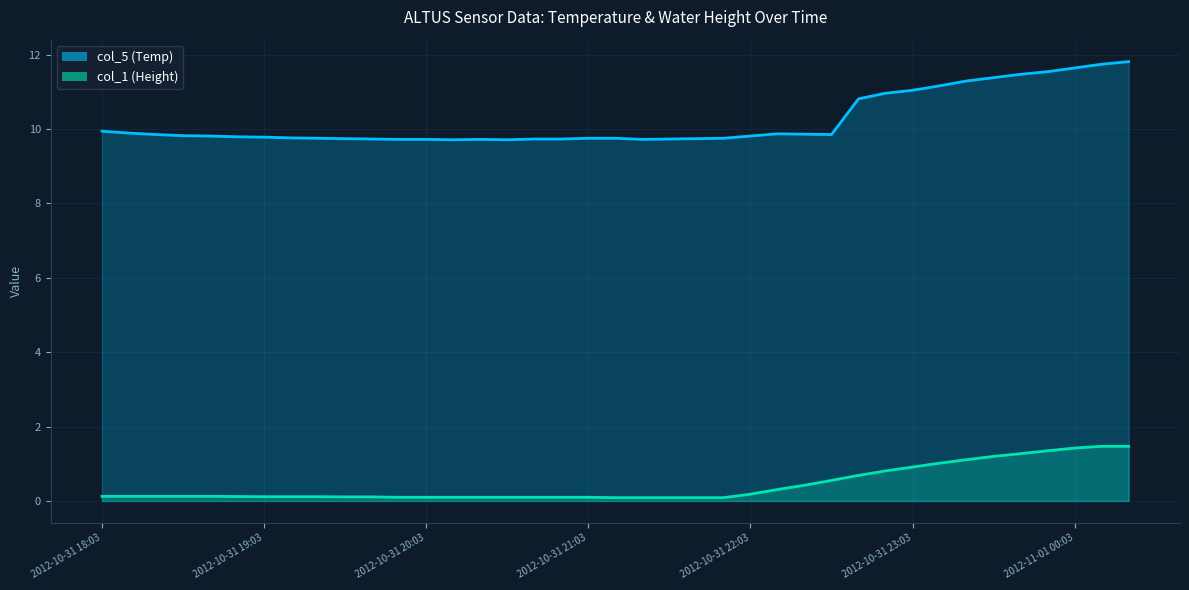

Where is the first local minimum for col_5 (Temp)?

13